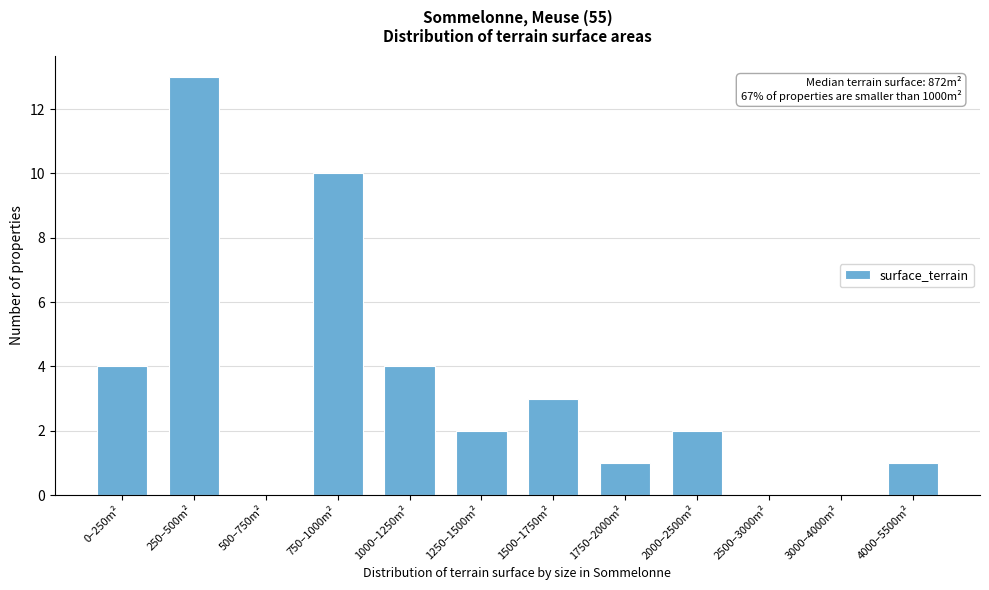

Reading left to right, transcribe all the data shown in this chart.

0–250m²=4	250–500m²=13	500–750m²=0	750–1000m²=10	1000–1250m²=4	1250–1500m²=2	1500–1750m²=3	1750–2000m²=1	2000–2500m²=2	2500–3000m²=0	3000–4000m²=0	4000–5500m²=1